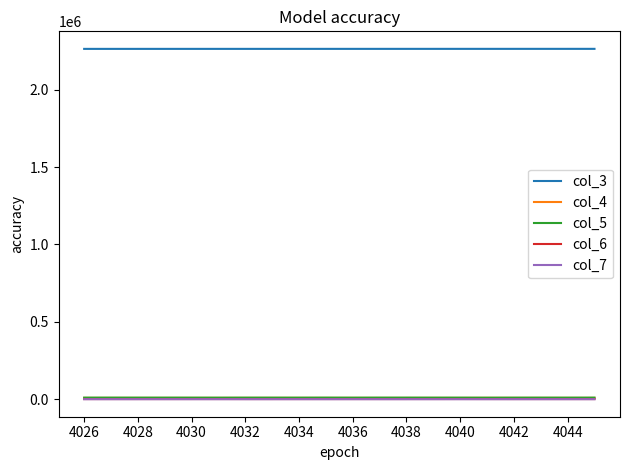

What is the lowest value of the col_5 series?

9907